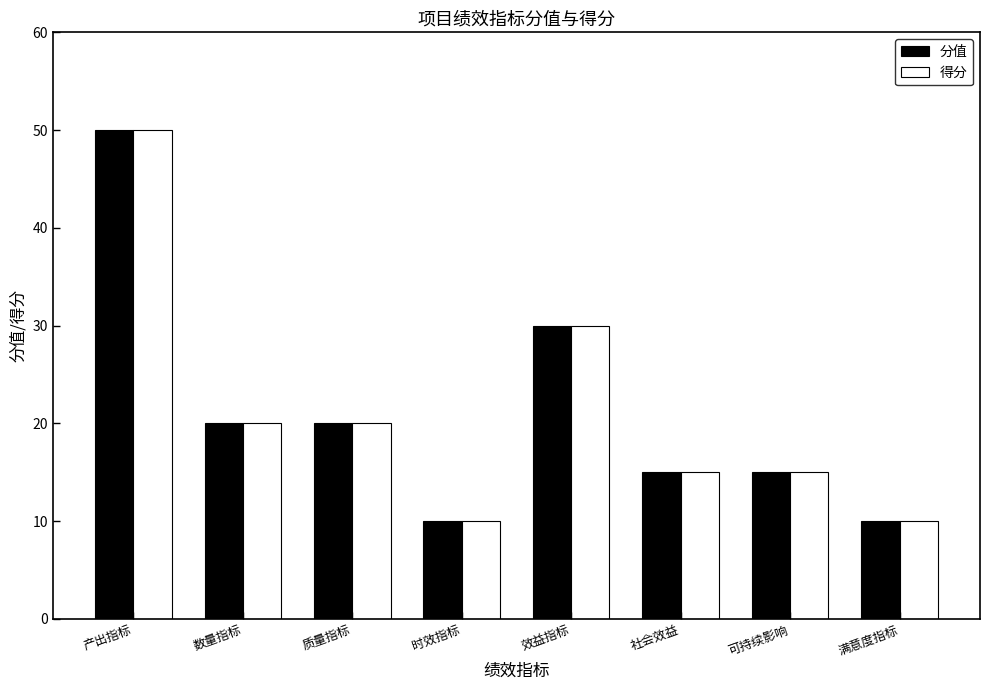

True or false: 得分 has a value of 26 at 可持续影响.

False